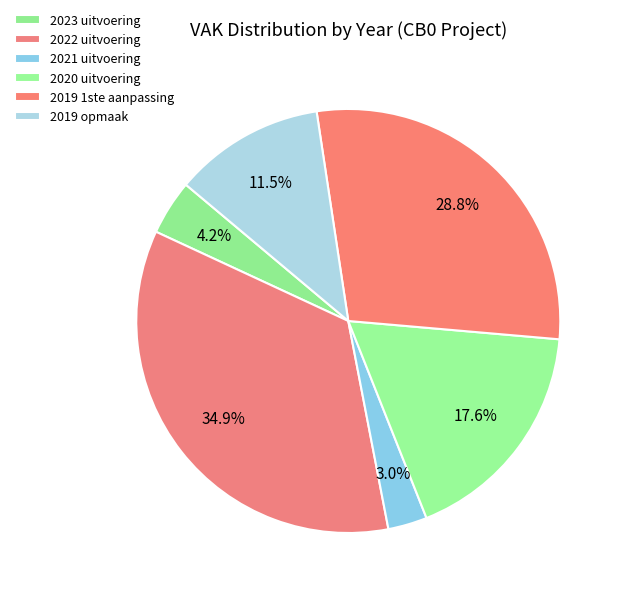

Rank the categories by value from highest to lowest.

2022 uitvoering, 2019 1ste aanpassing, 2020 uitvoering, 2019 opmaak, 2023 uitvoering, 2021 uitvoering